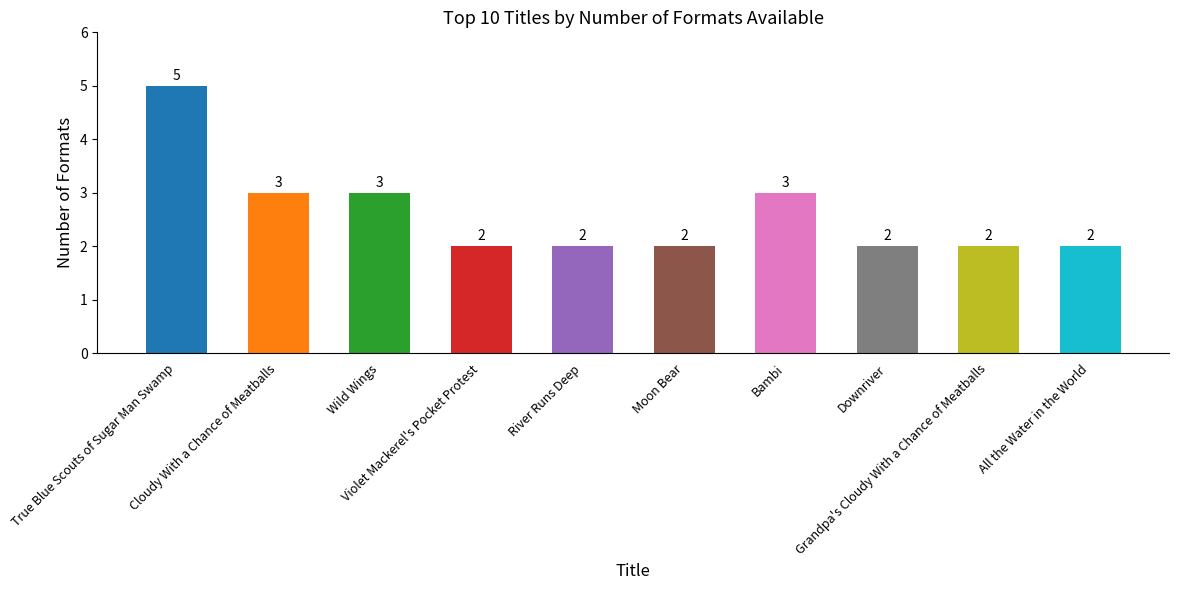

At which category does the chart reach its peak across all series?

True Blue Scouts of Sugar Man Swamp